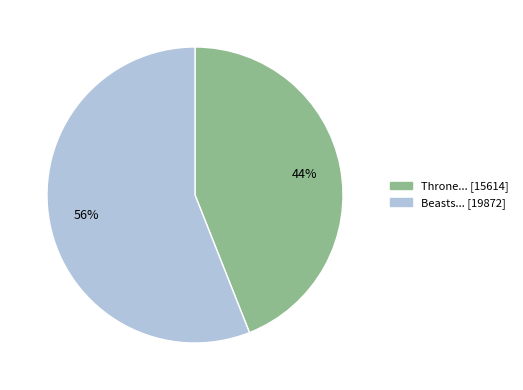

Is there a majority slice in this chart?

Yes